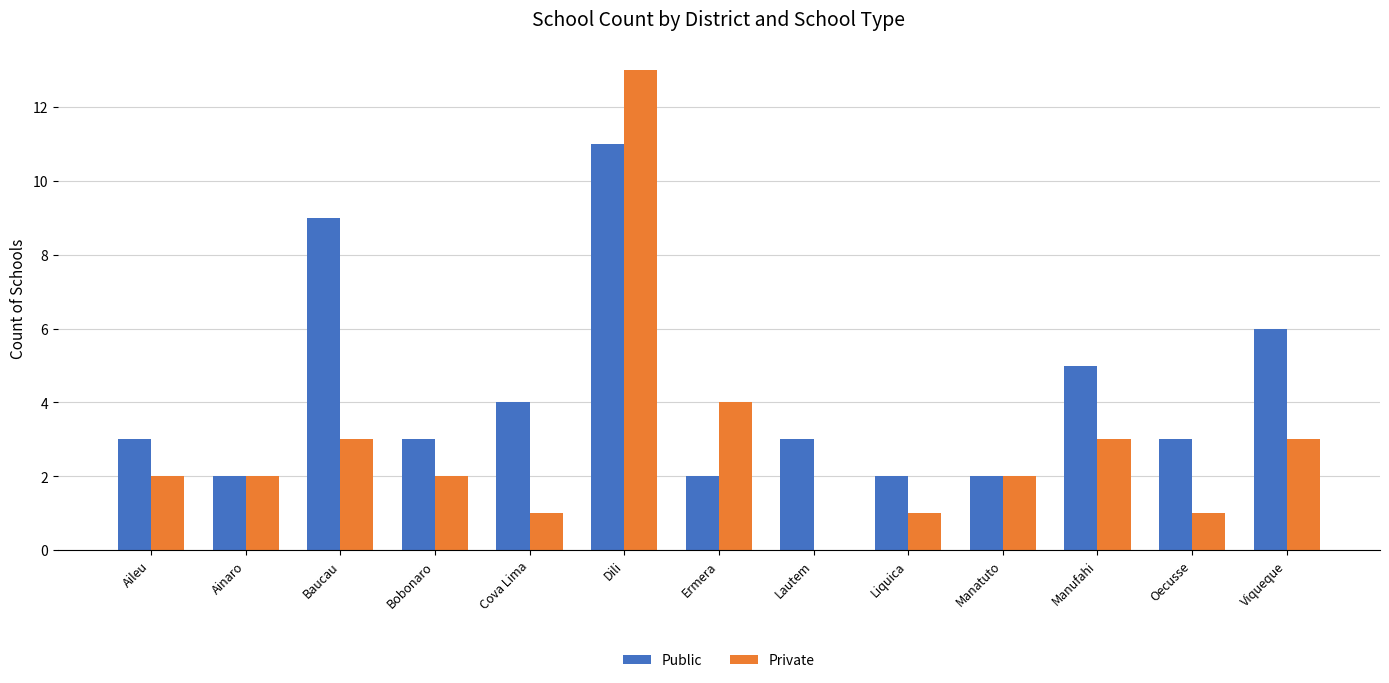

What are all the series names shown in the legend?

Public, Private